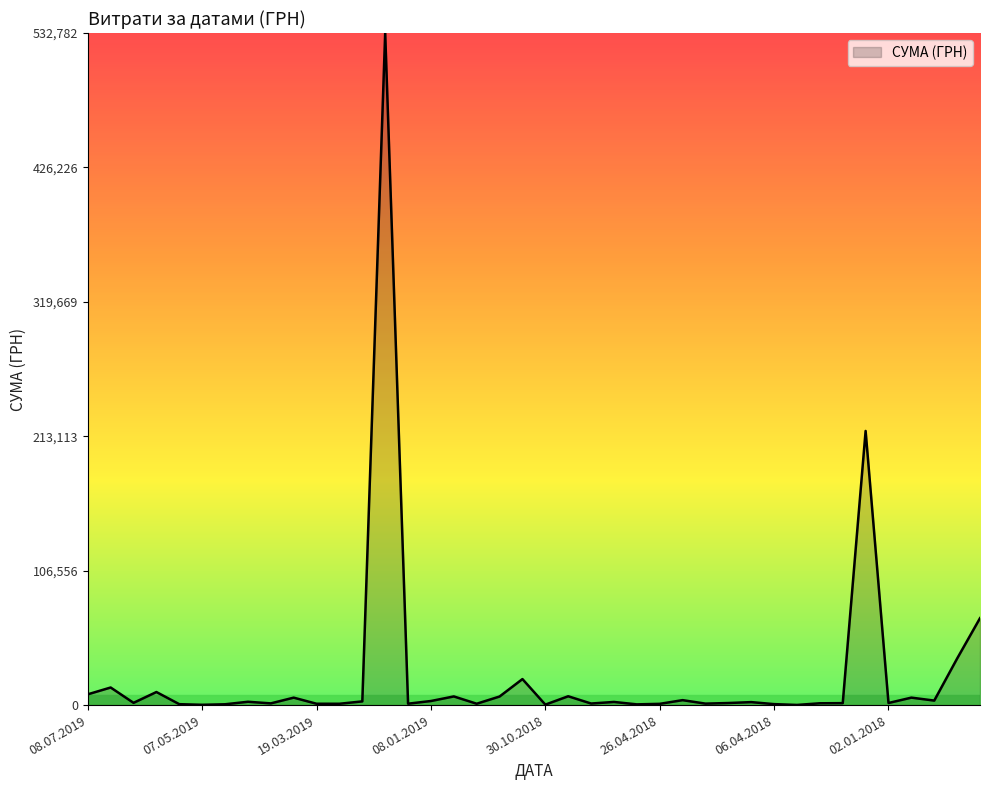

What is the greatest value displayed?

532782.7